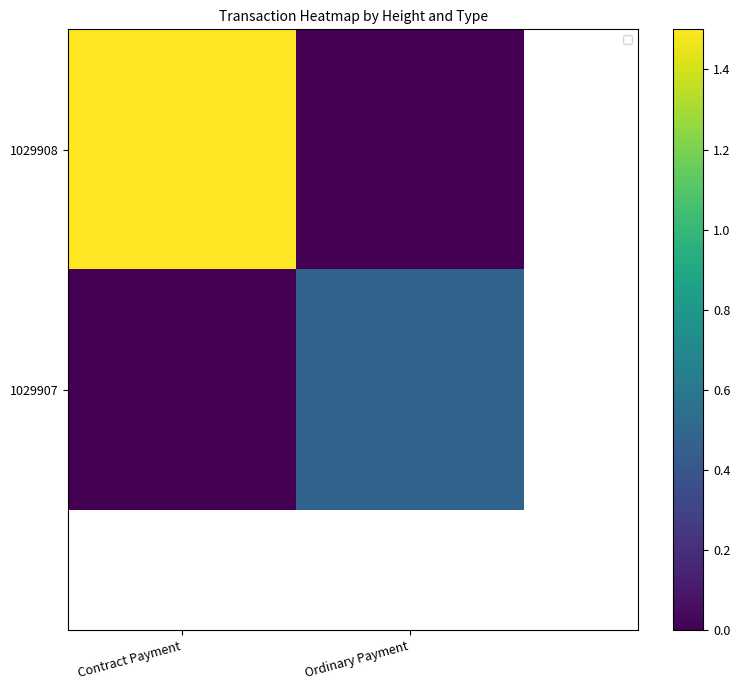

Count the number of data series in this chart.

2